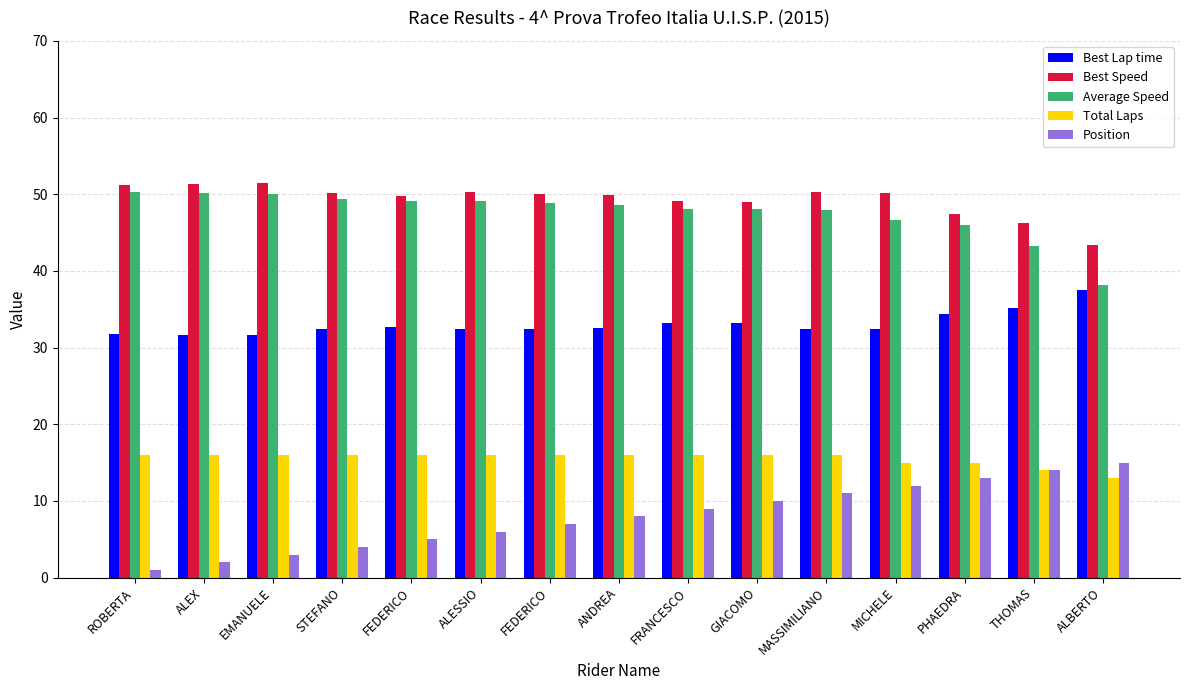

At which category does the chart reach its peak across all series?

EMANUELE